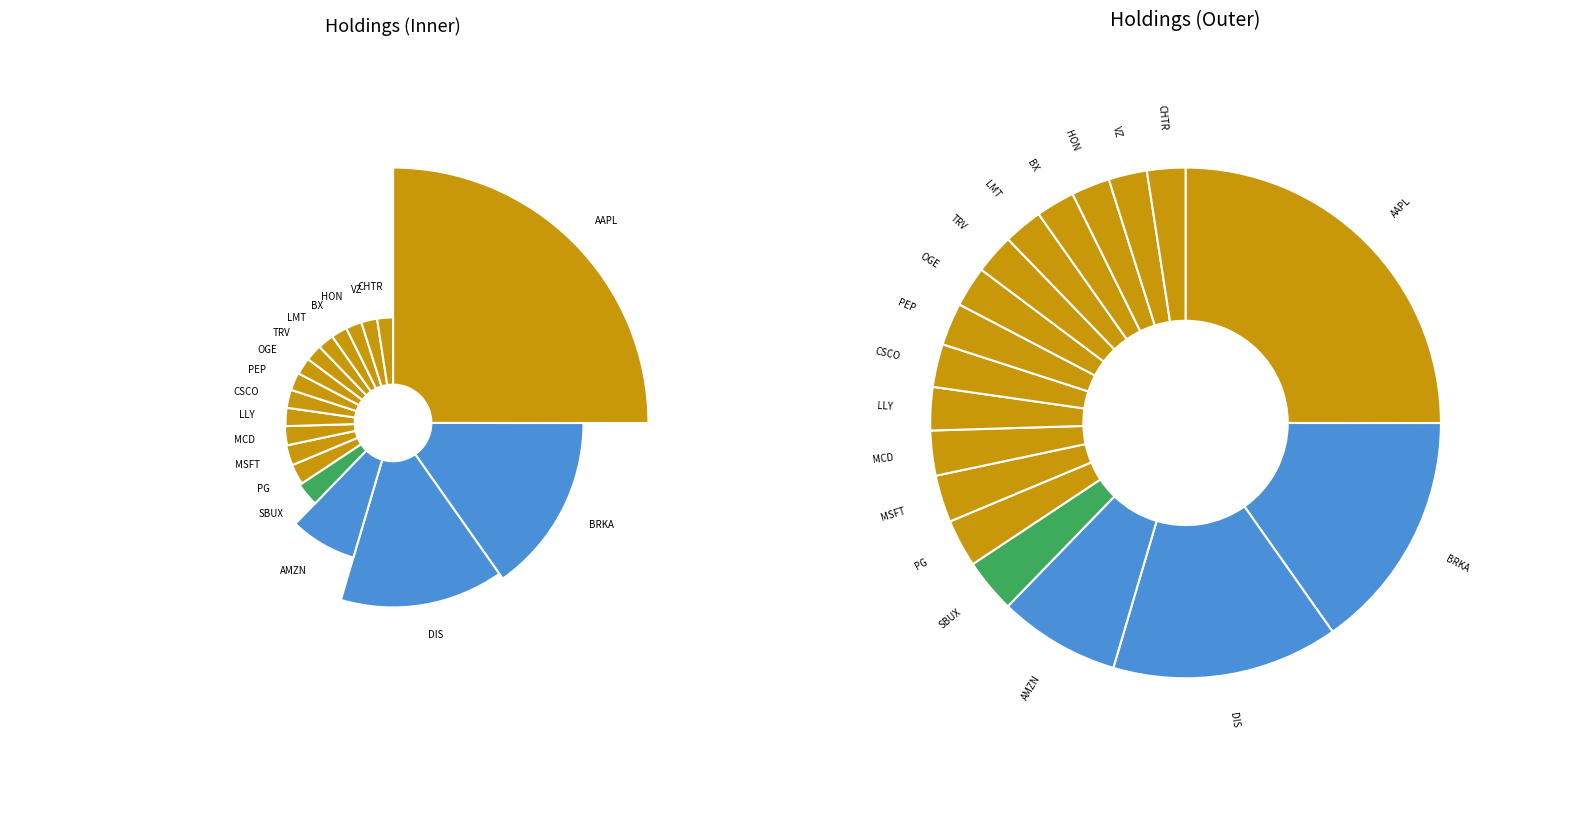

What percentage is the OGE slice, to the nearest percent?

3%